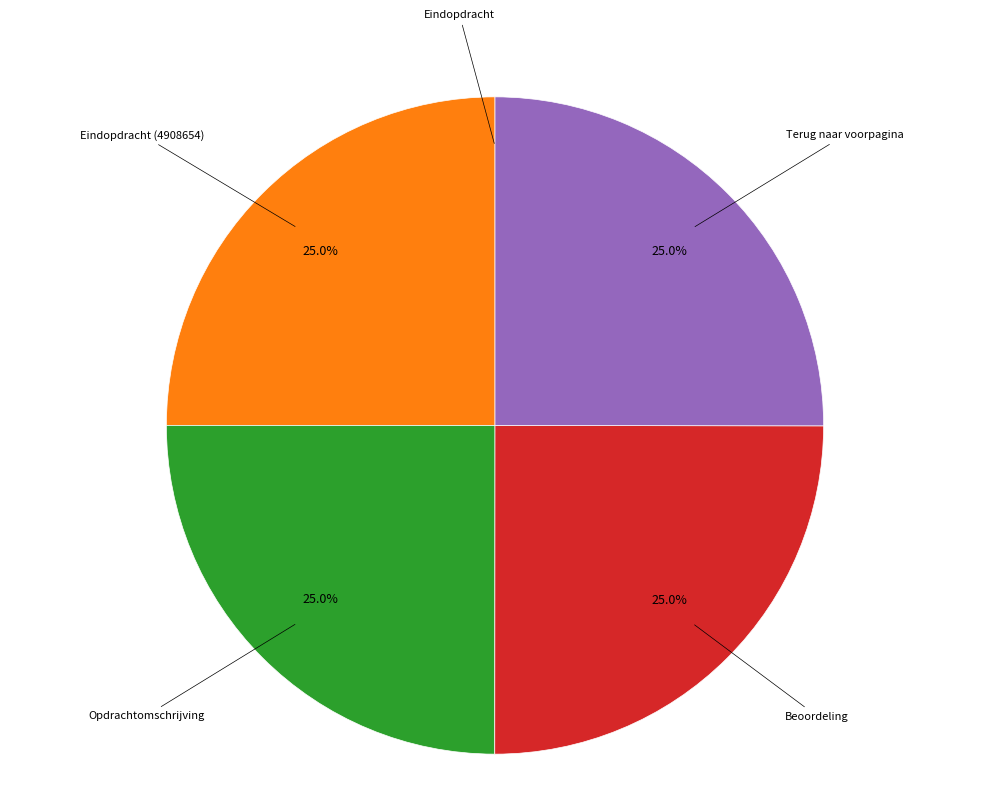

Is there any slice that represents more than half of the pie?

No